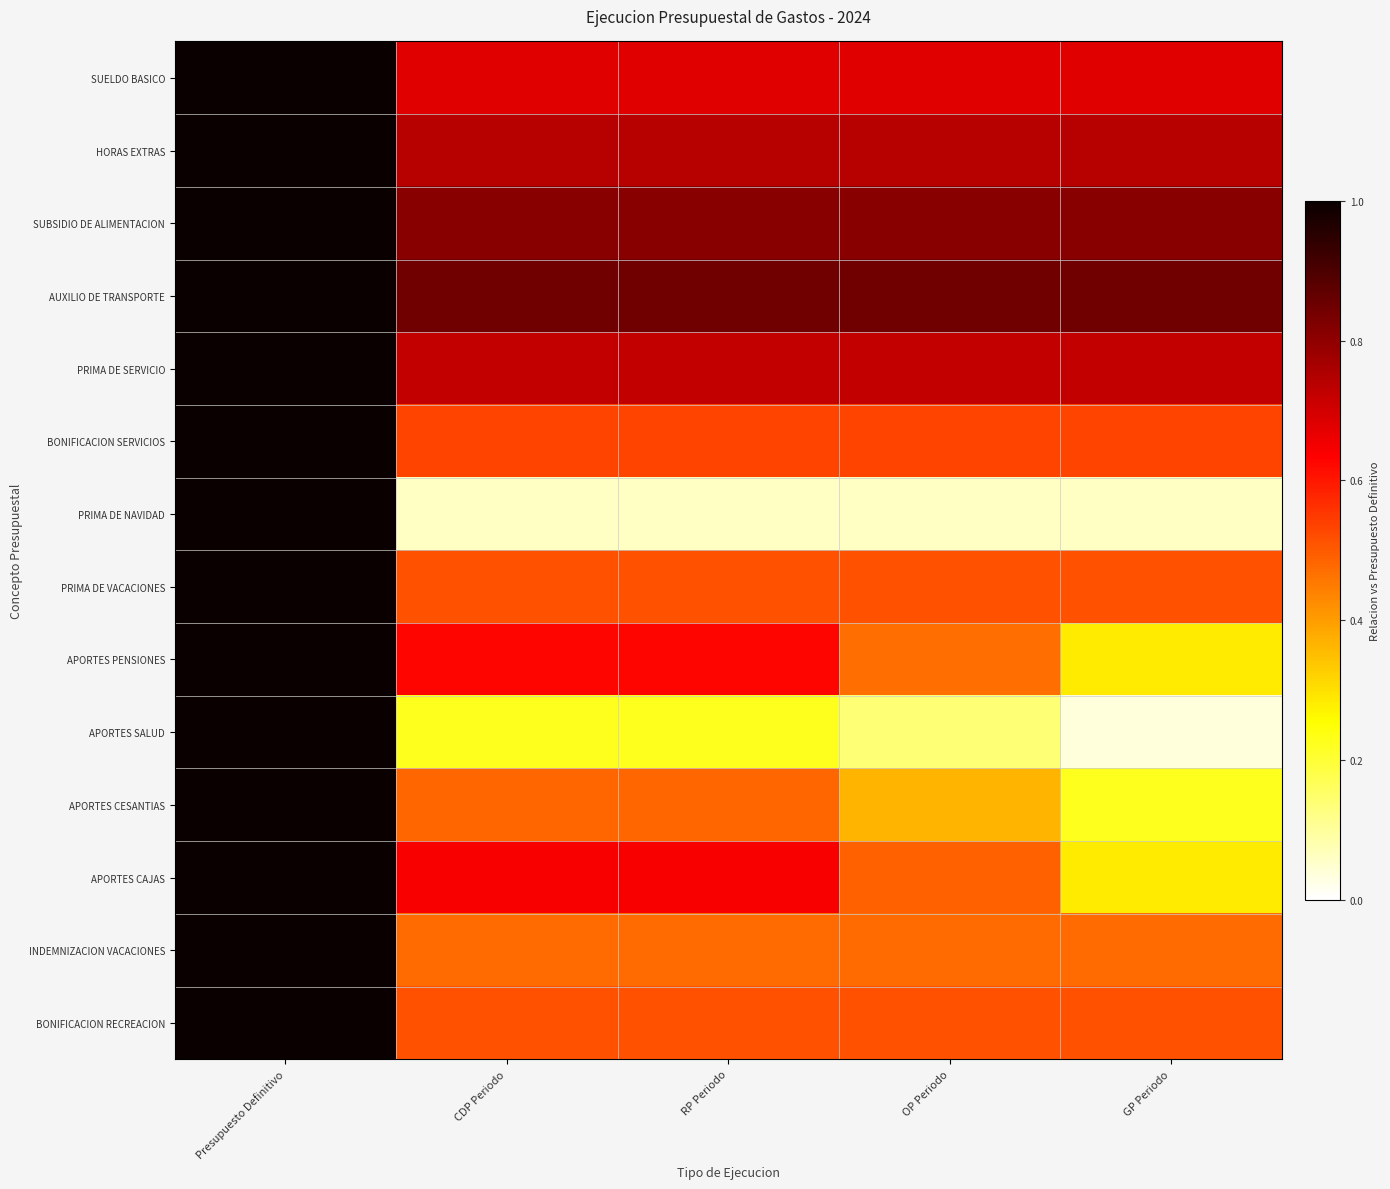

Reading right to left, what are all the values shown in this chart?

SUELDO BASICO: GP Periodo=0.7	OP Periodo=0.7	RP Periodo=0.7	CDP Periodo=0.7	Presupuesto Definitivo=1.0
HORAS EXTRAS: GP Periodo=0.7	OP Periodo=0.7	RP Periodo=0.7	CDP Periodo=0.7	Presupuesto Definitivo=1.0
SUBSIDIO DE ALIMENTACION: GP Periodo=0.8	OP Periodo=0.8	RP Periodo=0.8	CDP Periodo=0.8	Presupuesto Definitivo=1.0
AUXILIO DE TRANSPORTE: GP Periodo=0.8	OP Periodo=0.8	RP Periodo=0.8	CDP Periodo=0.8	Presupuesto Definitivo=1.0
PRIMA DE SERVICIO: GP Periodo=0.7	OP Periodo=0.7	RP Periodo=0.7	CDP Periodo=0.7	Presupuesto Definitivo=1.0
BONIFICACION SERVICIOS: GP Periodo=0.5	OP Periodo=0.5	RP Periodo=0.5	CDP Periodo=0.5	Presupuesto Definitivo=1.0
PRIMA DE NAVIDAD: GP Periodo=0.1	OP Periodo=0.1	RP Periodo=0.1	CDP Periodo=0.1	Presupuesto Definitivo=1.0
PRIMA DE VACACIONES: GP Periodo=0.5	OP Periodo=0.5	RP Periodo=0.5	CDP Periodo=0.5	Presupuesto Definitivo=1.0
APORTES PENSIONES: GP Periodo=0.3	OP Periodo=0.5	RP Periodo=0.6	CDP Periodo=0.6	Presupuesto Definitivo=1.0
APORTES SALUD: GP Periodo=0.0	OP Periodo=0.1	RP Periodo=0.2	CDP Periodo=0.2	Presupuesto Definitivo=1.0
APORTES CESANTIAS: GP Periodo=0.2	OP Periodo=0.4	RP Periodo=0.5	CDP Periodo=0.5	Presupuesto Definitivo=1.0
APORTES CAJAS: GP Periodo=0.3	OP Periodo=0.5	RP Periodo=0.6	CDP Periodo=0.6	Presupuesto Definitivo=1.0
INDEMNIZACION VACACIONES: GP Periodo=0.5	OP Periodo=0.5	RP Periodo=0.5	CDP Periodo=0.5	Presupuesto Definitivo=1.0
BONIFICACION RECREACION: GP Periodo=0.5	OP Periodo=0.5	RP Periodo=0.5	CDP Periodo=0.5	Presupuesto Definitivo=1.0